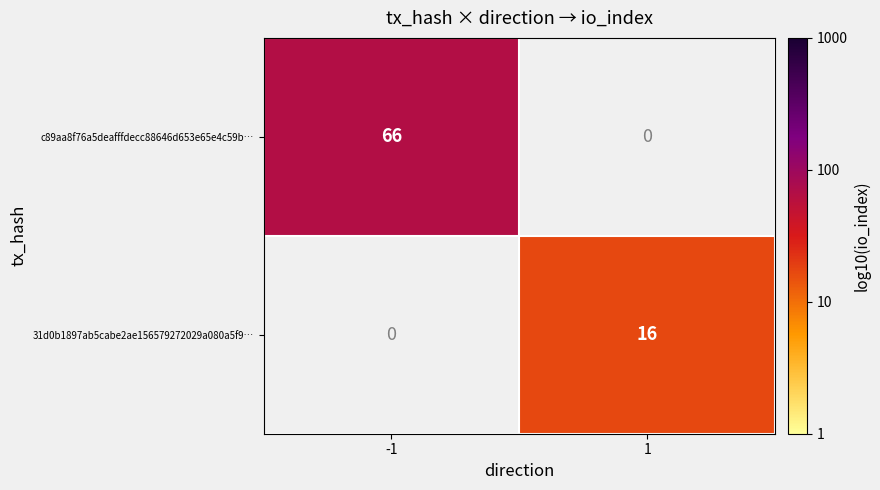

What is the smallest value displayed?

1.2